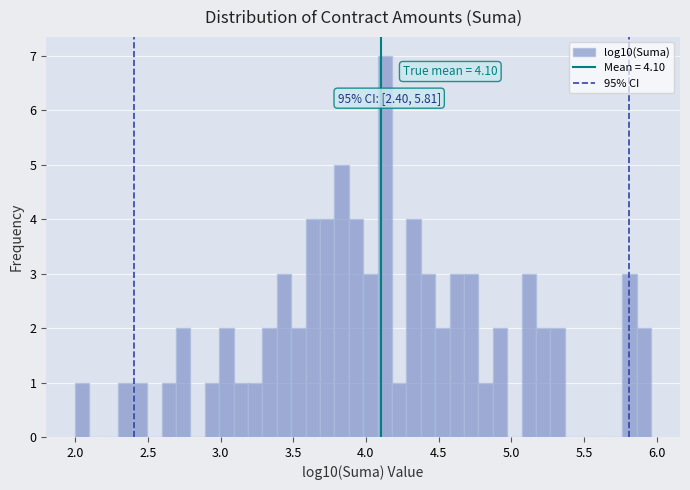

Read against the x-axis, roughly where is the centre of the tallest bar?

4.15